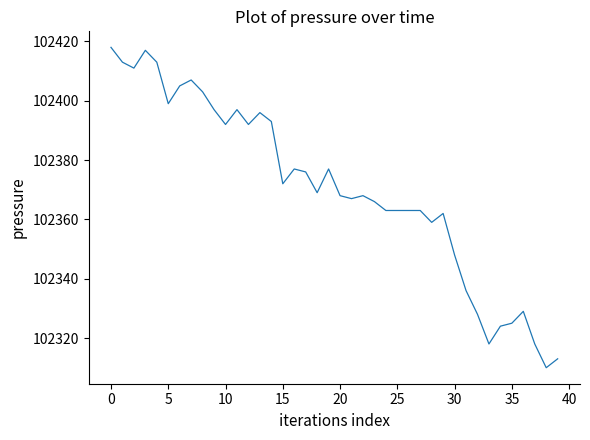

What is the minimum value shown in the chart?

102310